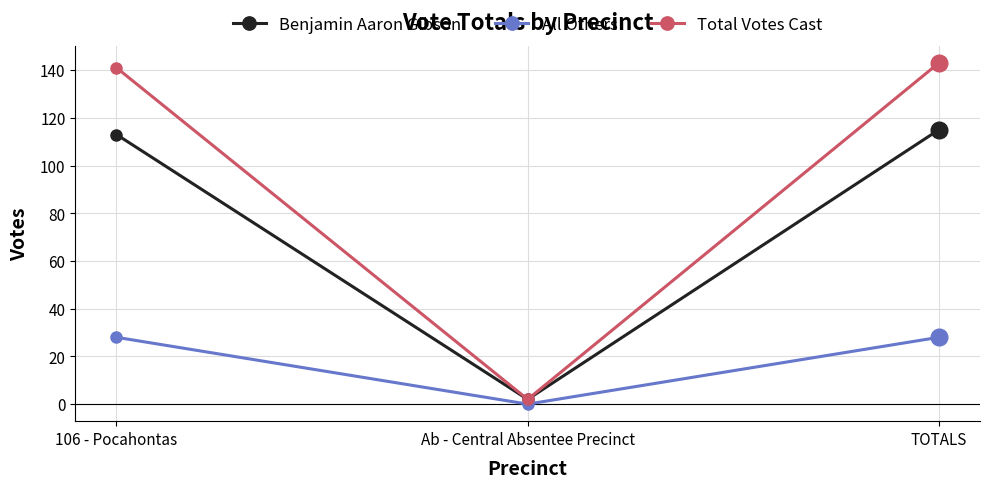

What is the difference between the highest and lowest values at 106 - Pocahontas?

113